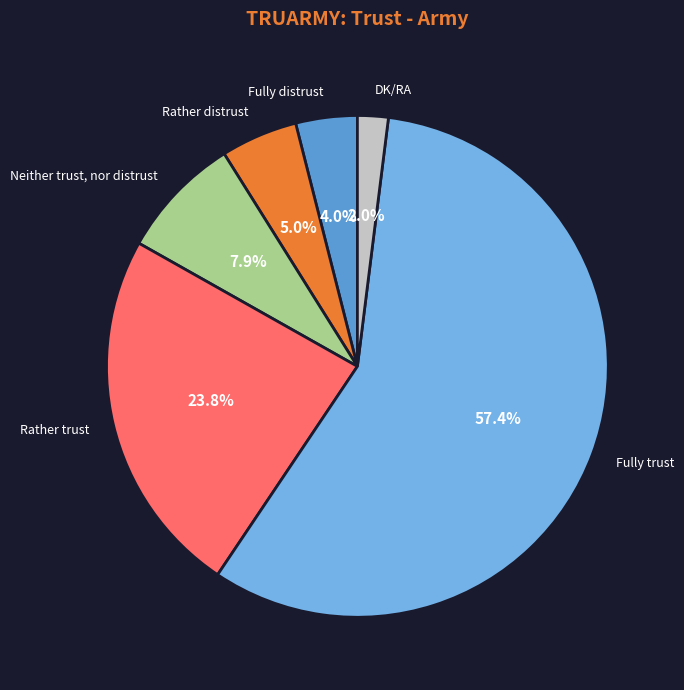

Which slice is the largest?

Fully trust